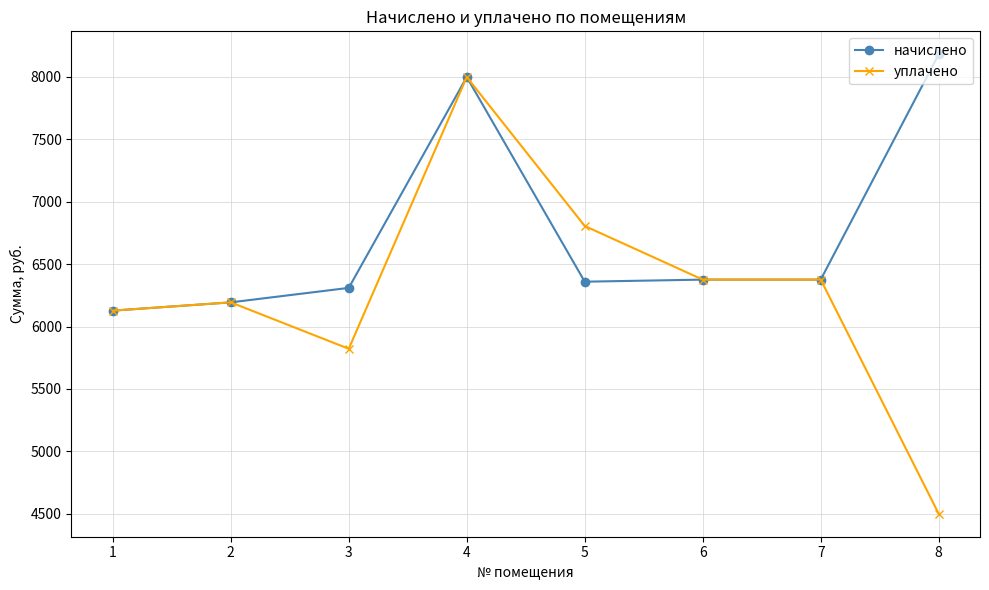

Which series has the widest spread of values?

уплачено